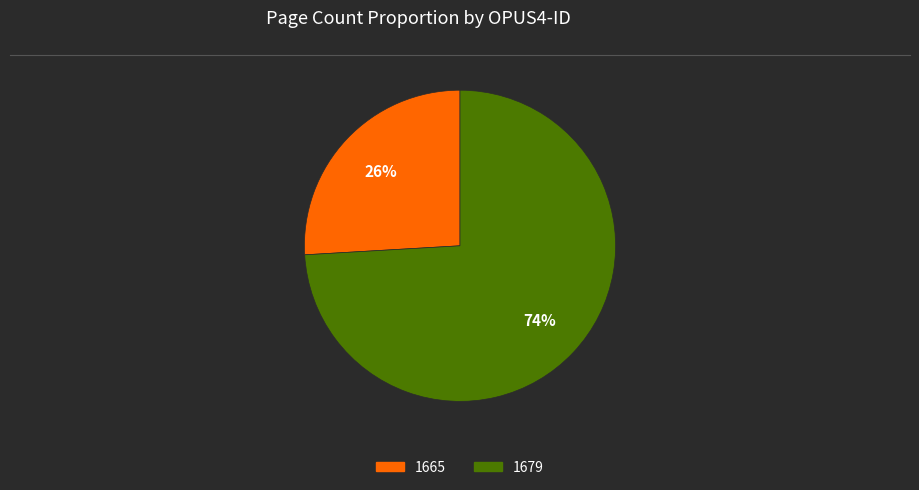

To the nearest percent, what portion does 1665 represent?

26%